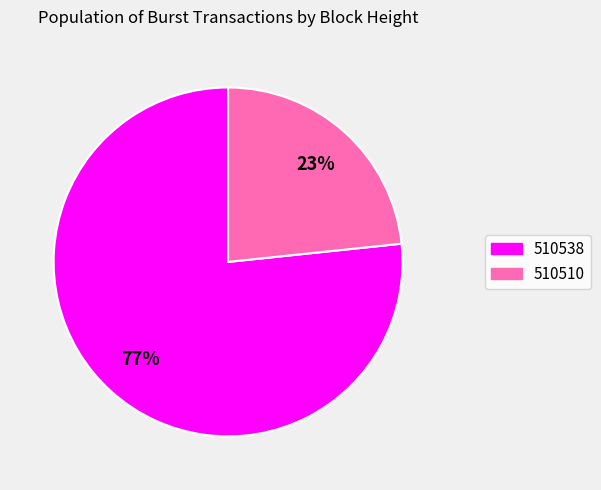

To the nearest percent, what percentage of the pie is 510538?

77%